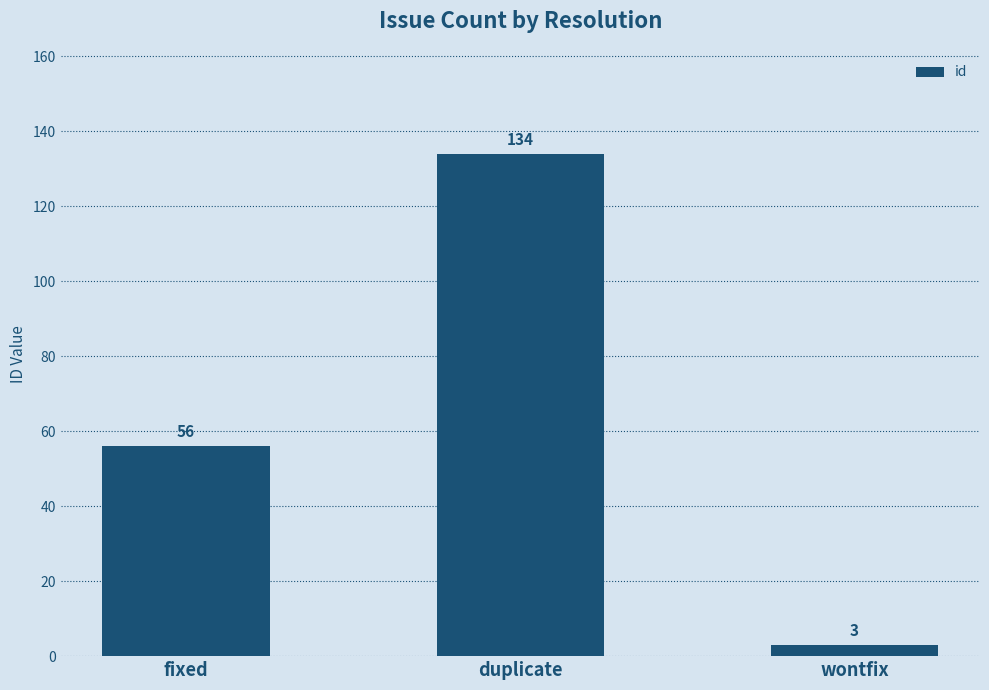

How many bars are there in total?

3